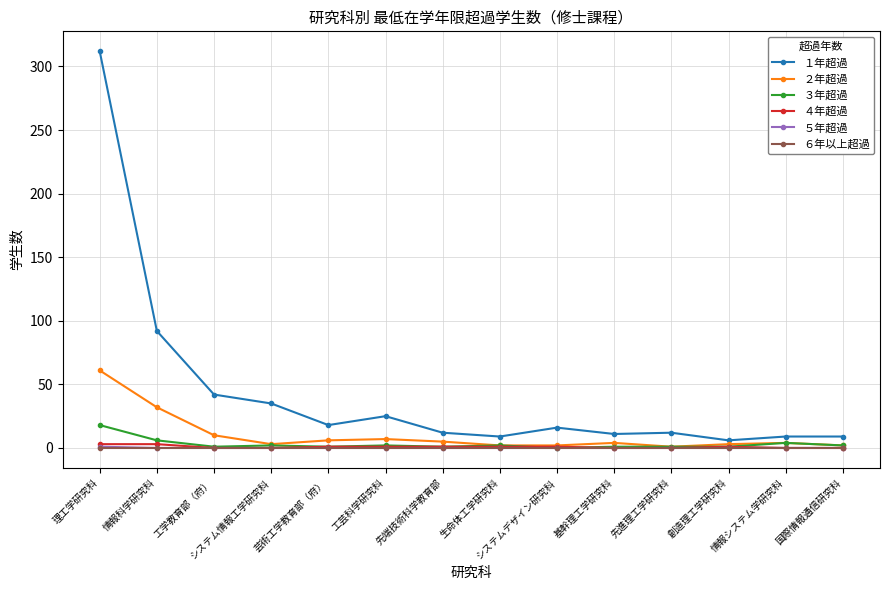

Which series has the largest total across all categories?

１年超過